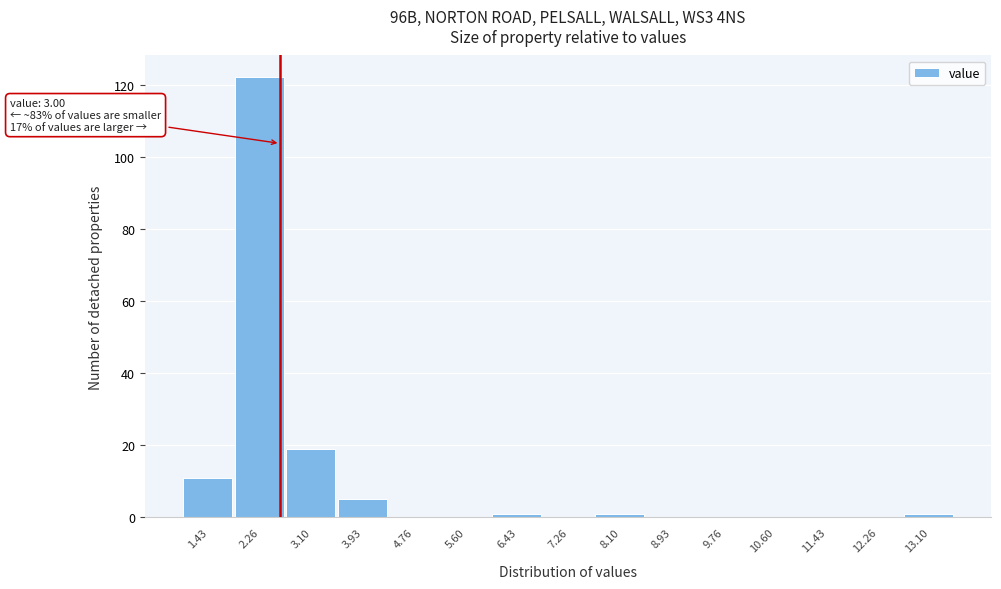

Reading left to right, what are all the values shown in this chart?

1.43=11	2.26=122	3.10=19	3.93=5	4.76=0	5.60=0	6.43=1	7.26=0	8.10=1	8.93=0	9.76=0	10.60=0	11.43=0	12.26=0	13.10=1